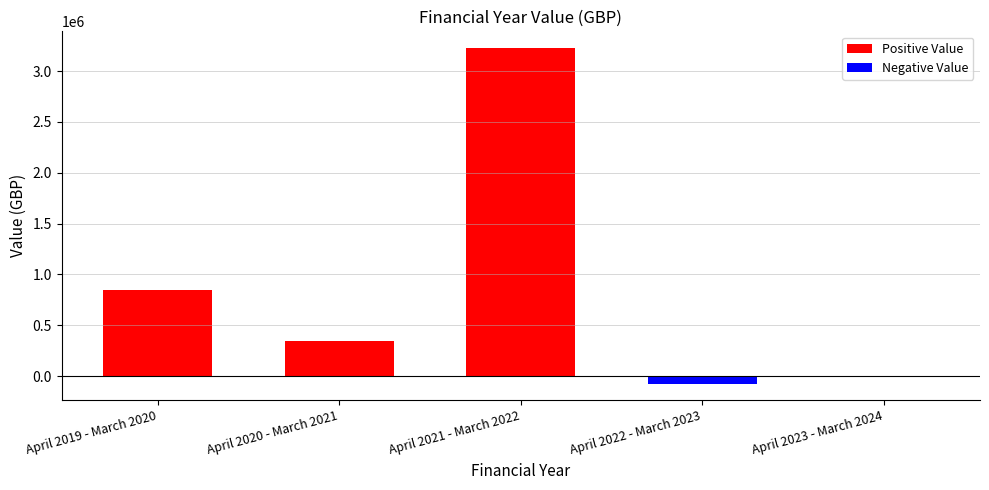

The value at April 2022 - March 2023 is -74268. True or false?

True